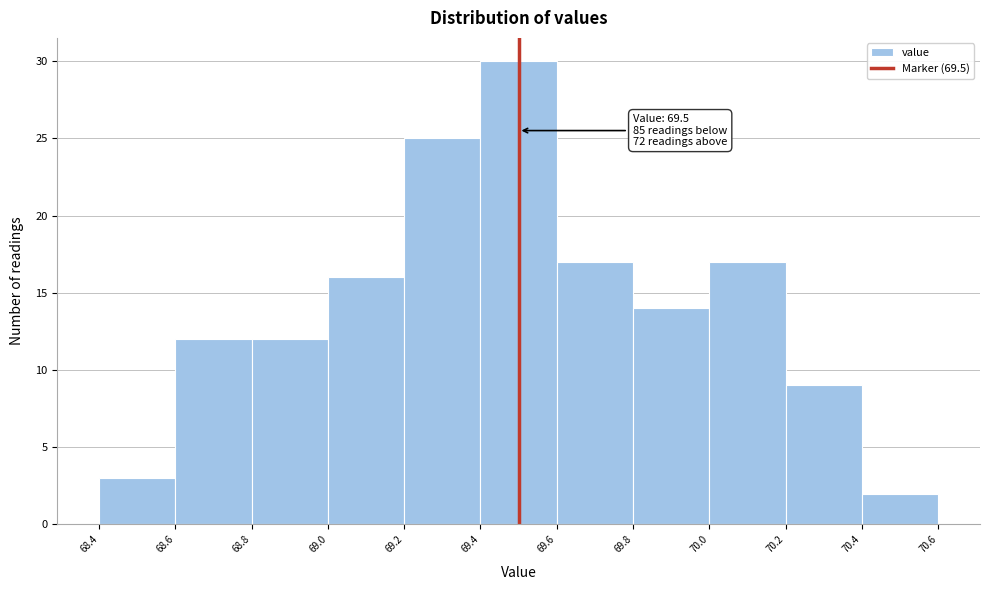

Over which range of the x-axis is the bar tallest?

69.4 to 69.6